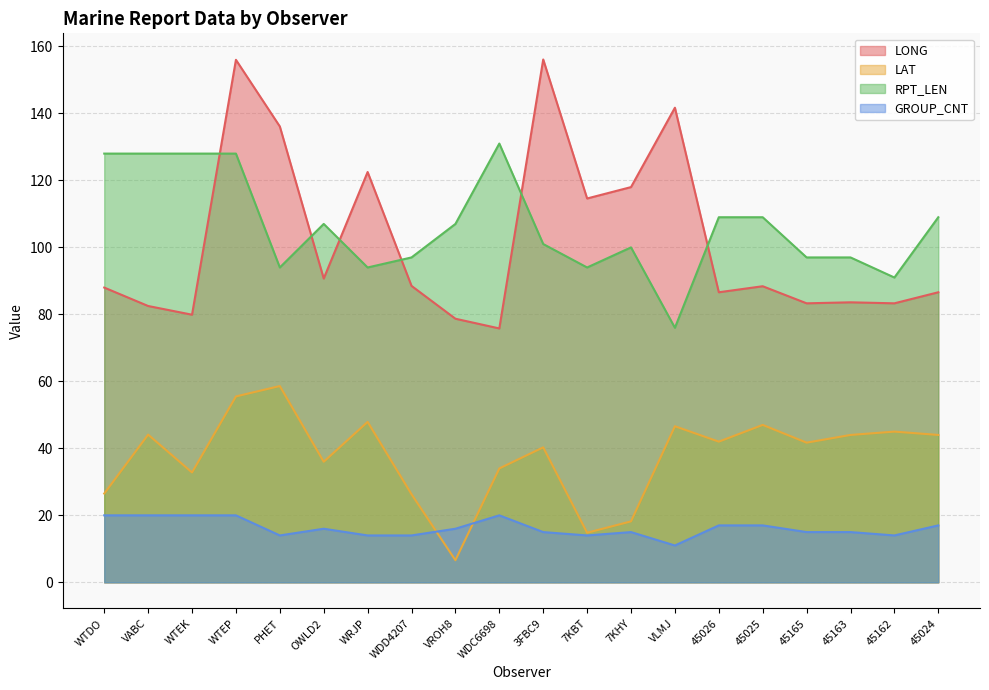

At which category does GROUP_CNT reach its first local valley?

PHET